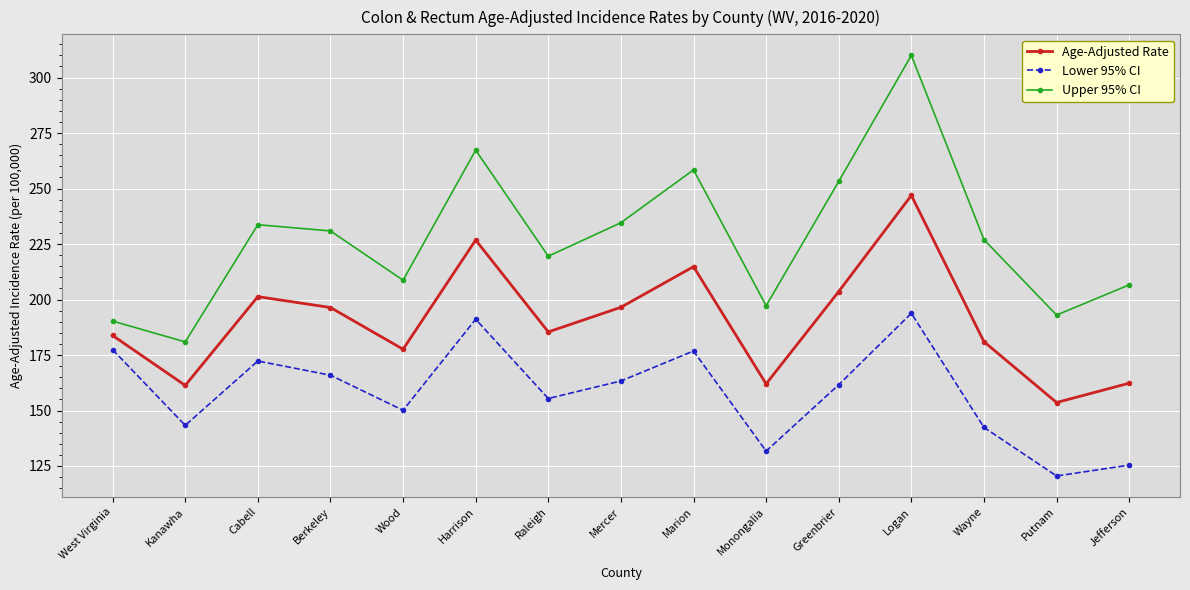

At which category is the sum across all series the highest?

Logan